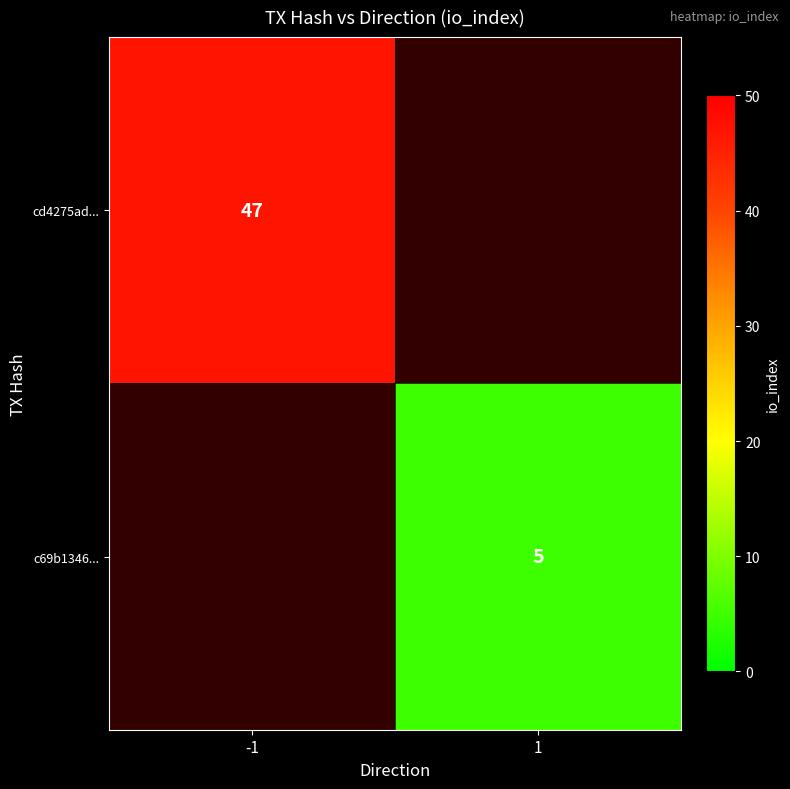

Is it true that c69b1346... equals 5 at 1?

True